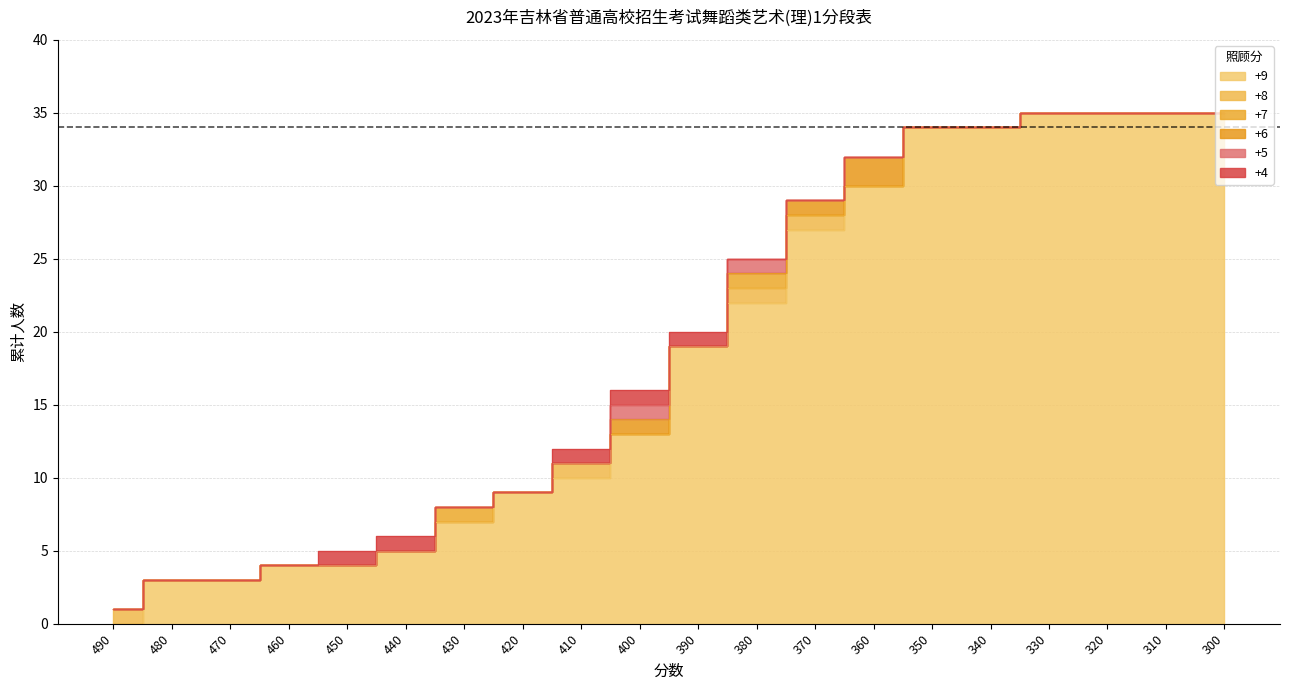

True or false: +7 has more than 2 points higher than both neighbors.

False